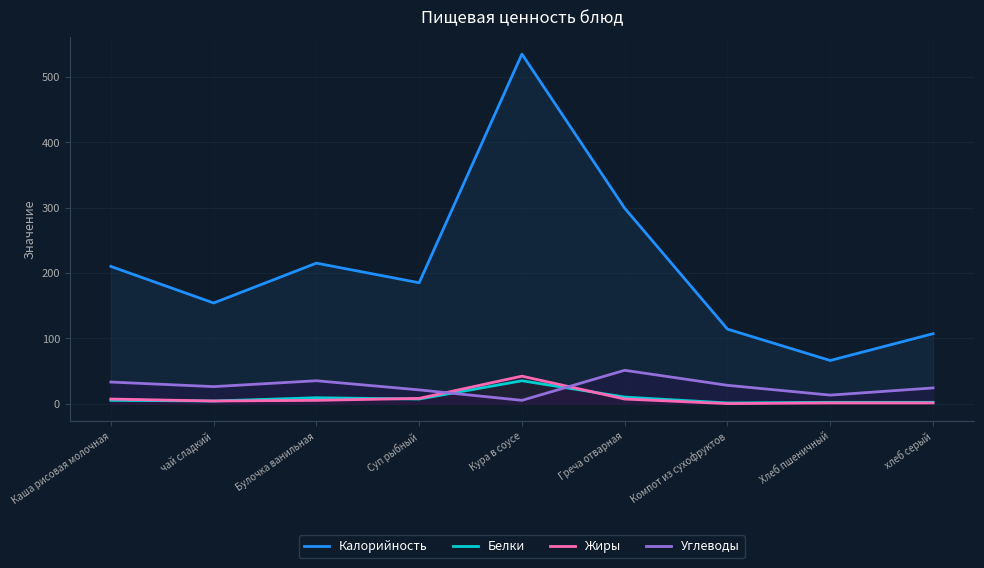

Rank the series by their maximum value, from lowest to highest.

Белки, Жиры, Углеводы, Калорийность